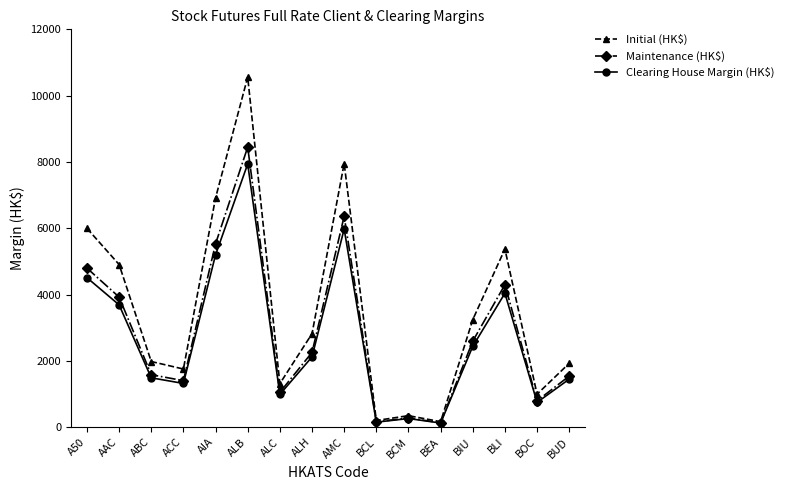

Which series has the widest spread of values?

Initial (HK$)